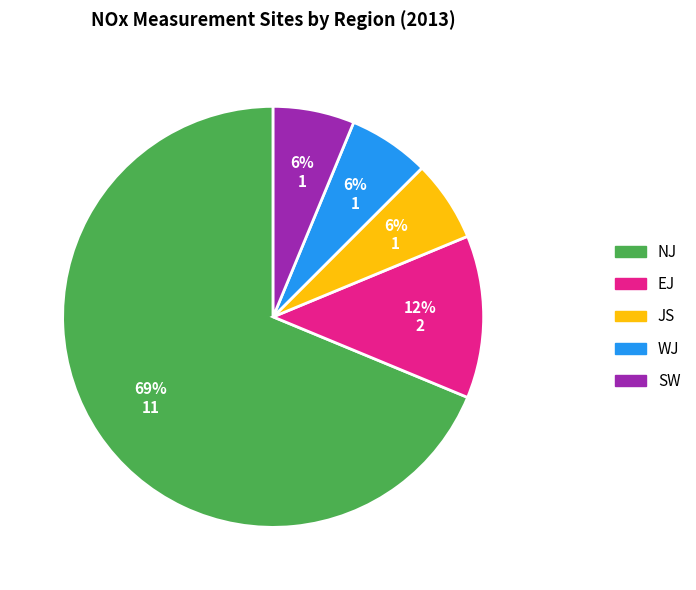

Which category has the biggest portion of the pie?

NJ